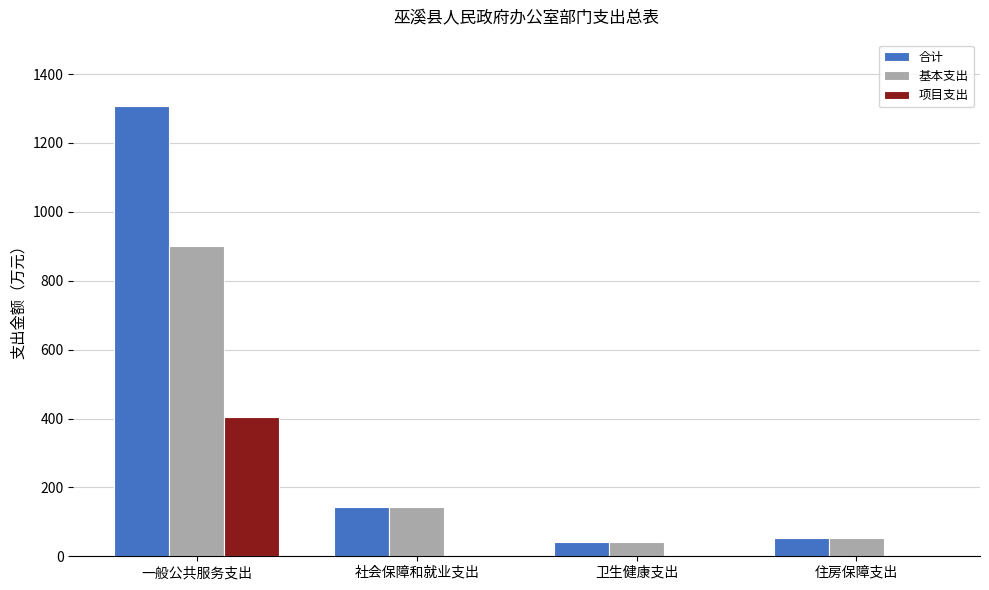

Which series changed the most between 一般公共服务支出 and 住房保障支出?

合计